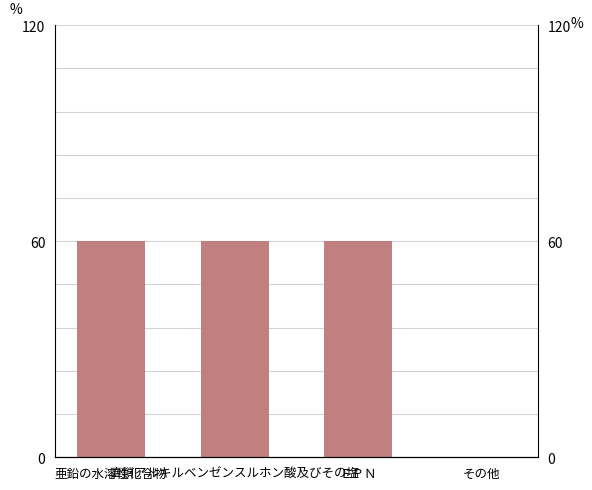

Does the chart contain any negative values?

No